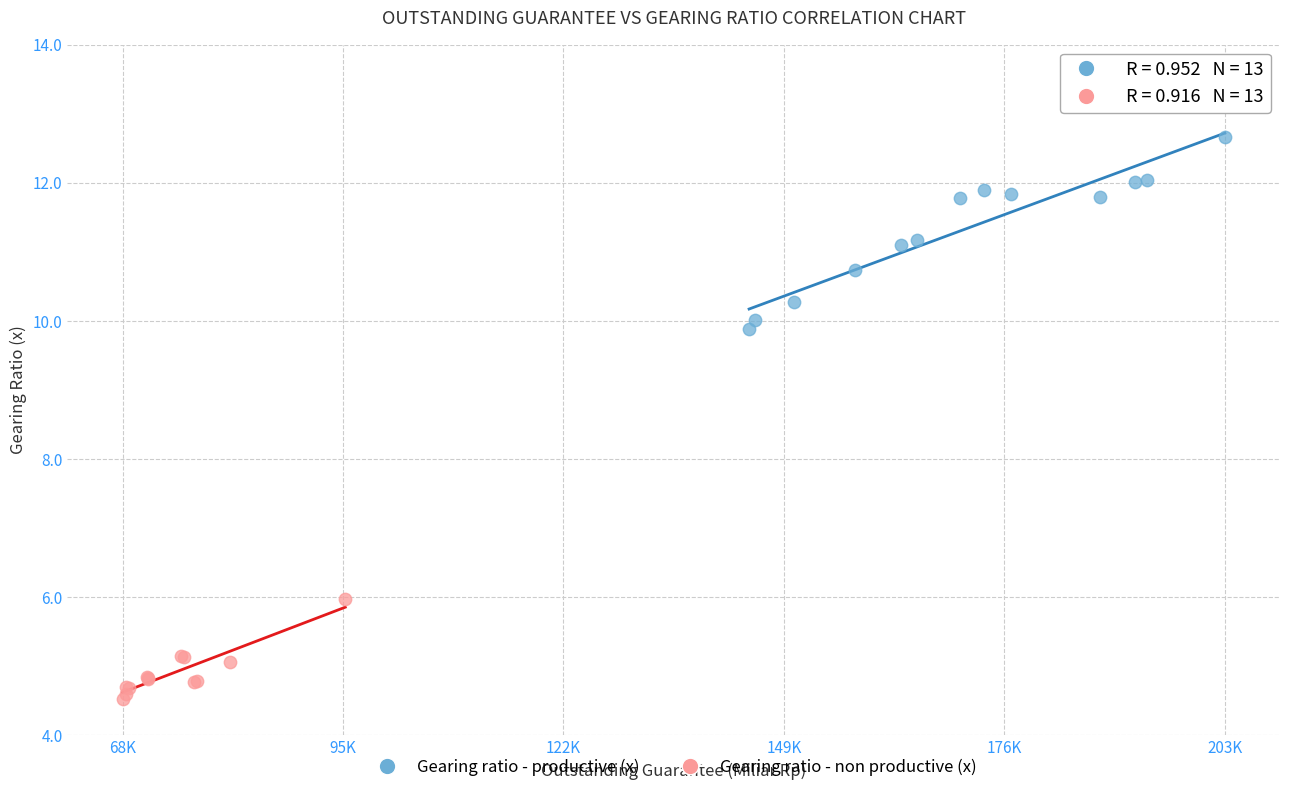

Which series contains the lowest Y value?

Gearing ratio - non productive (x)